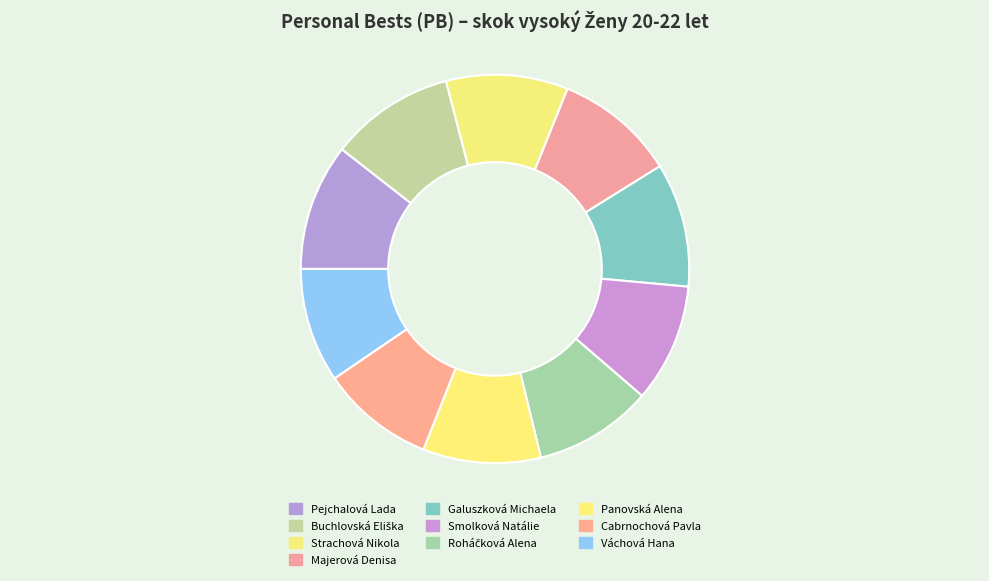

How many segments does this pie chart have?

10